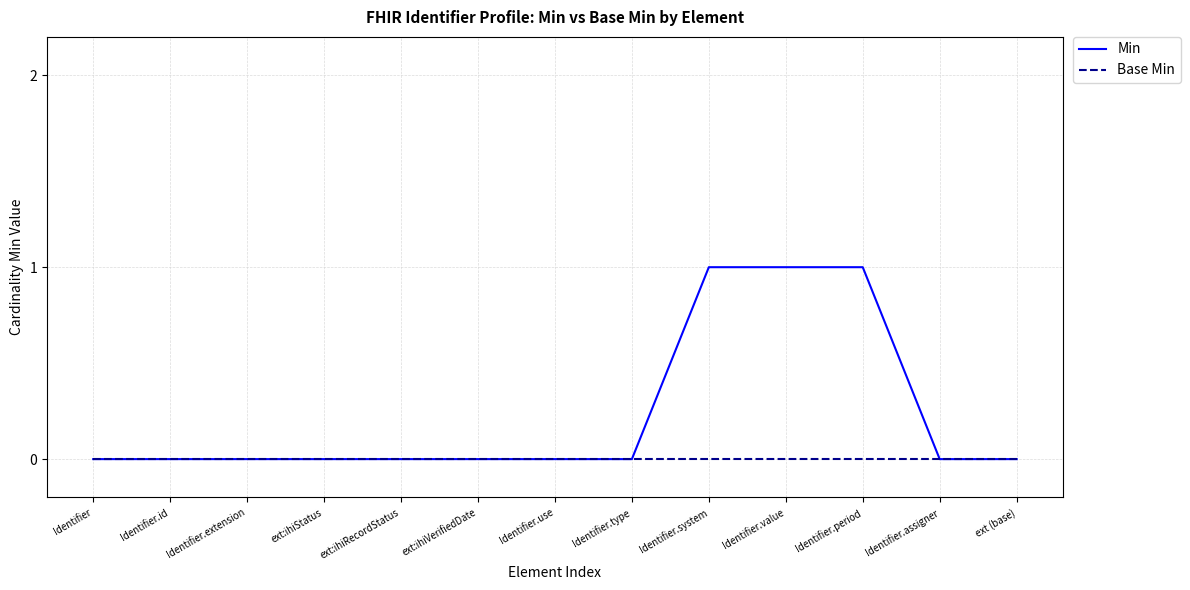

Count the number of categories in the chart.

13